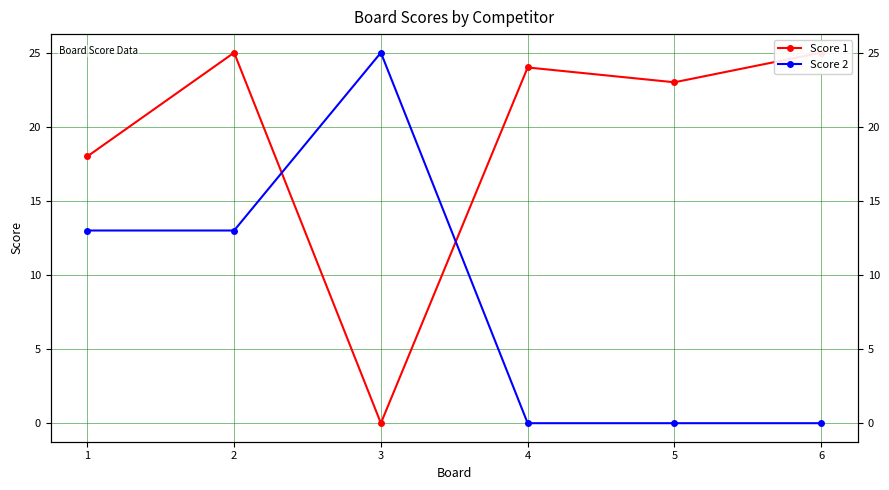

How many intersections are there between Score 2 and Score 1?

2